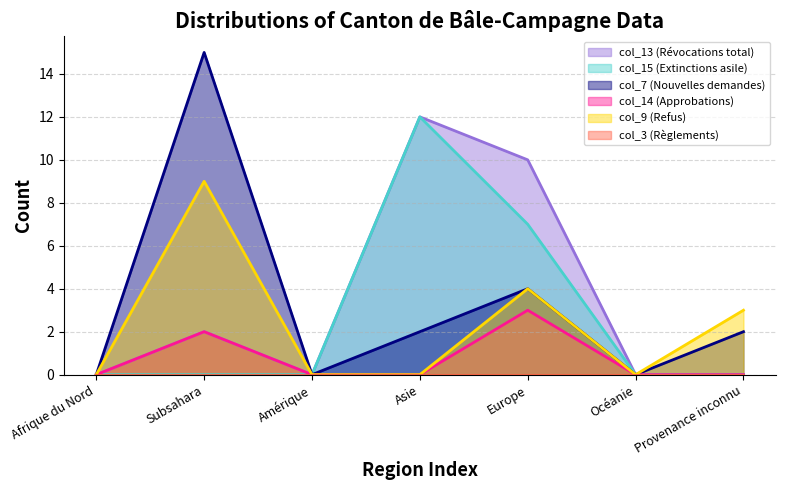

Which series ends up on top after the final intersection of col_9 and col_14?

col_9